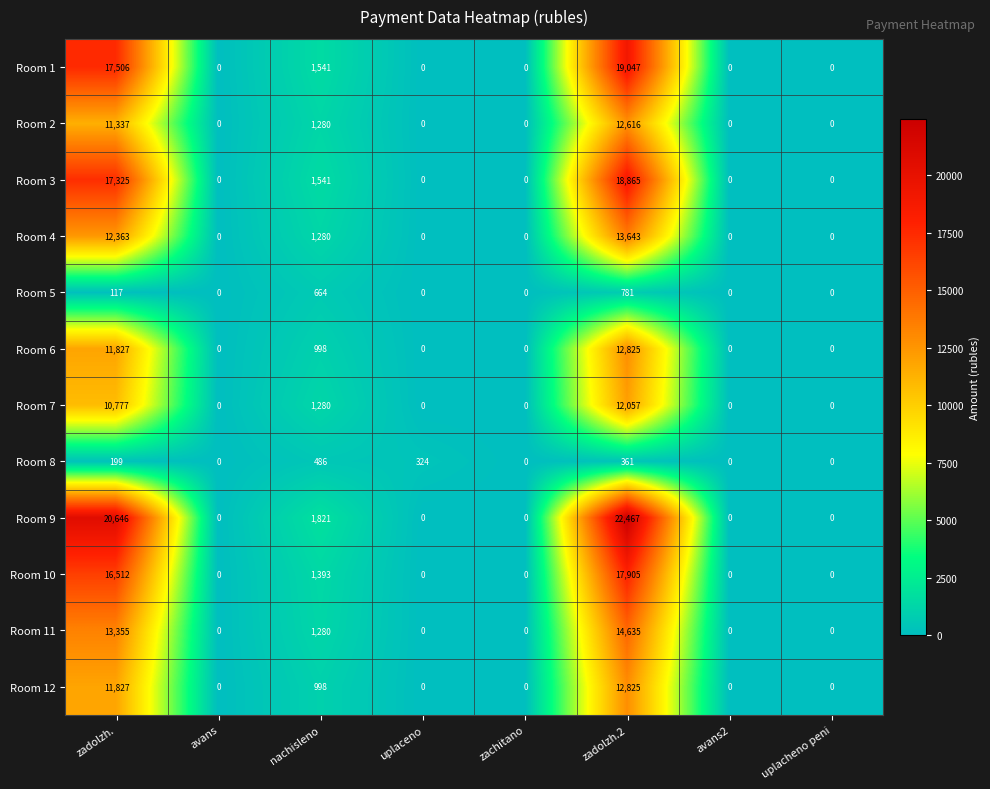

What is the greatest value displayed?

22467